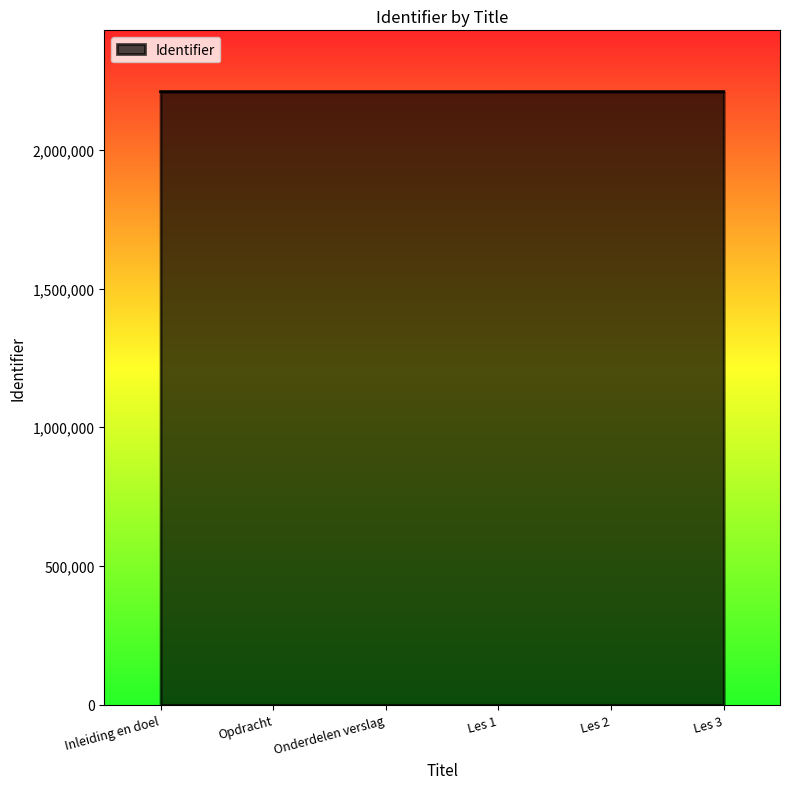

The value at Les 2 is 768439. True or false?

False